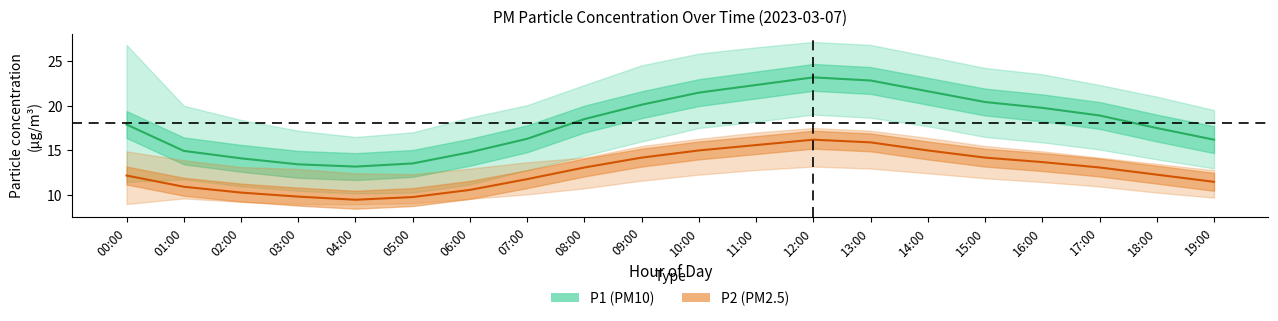

The value of P2 at 04:00 is 6.4. True or false?

False